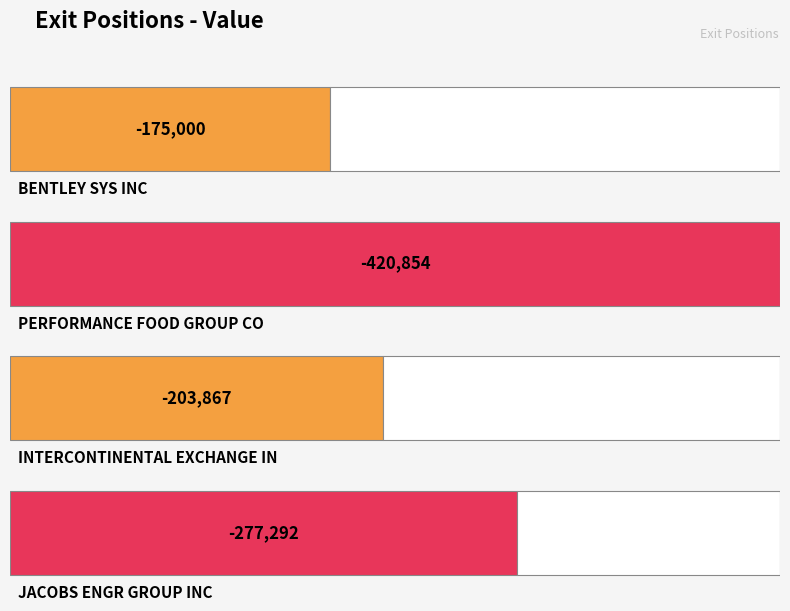

The Shares or principal amount series shows -277292 at JACOBS ENGR GROUP INC. True or false?

True